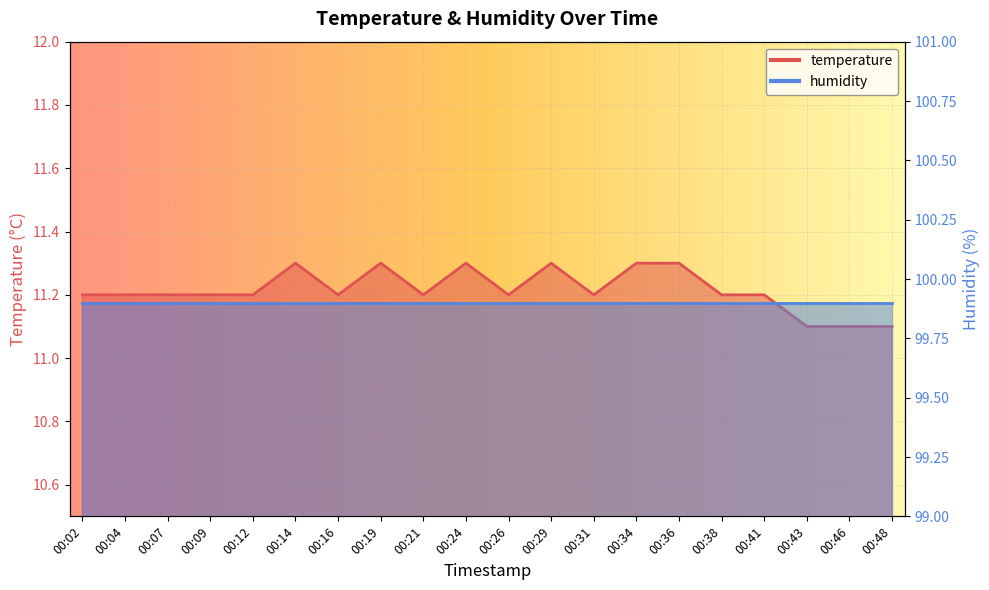

What is the sum of the values at 00:43 and 00:04?

22.3